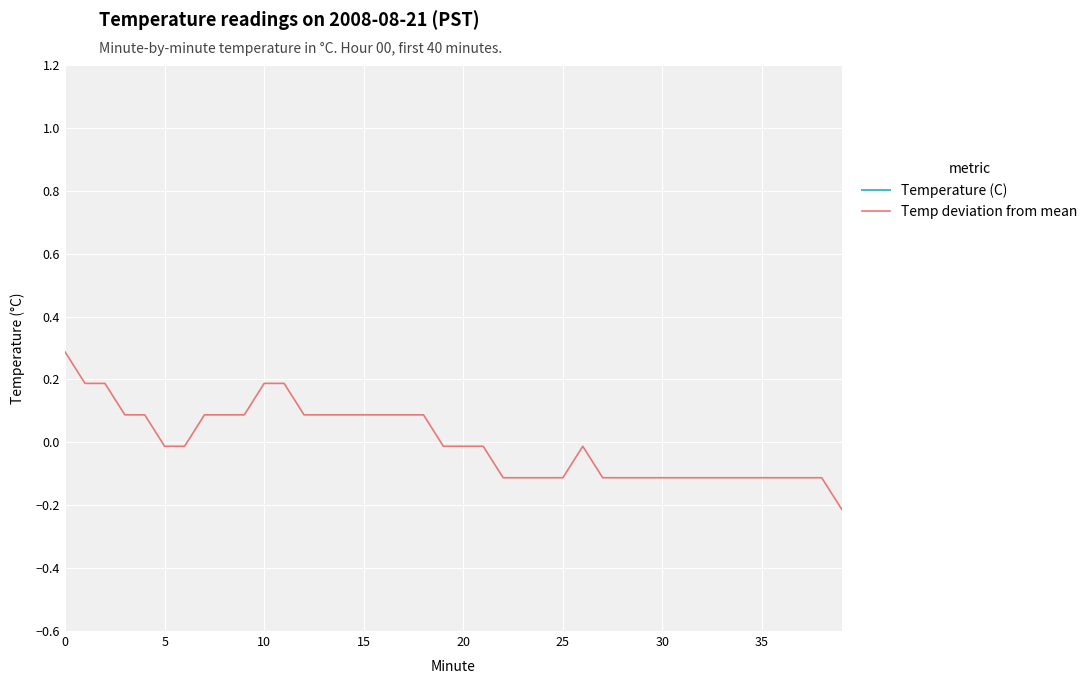

What is the maximum value for Temp deviation from mean?

0.3